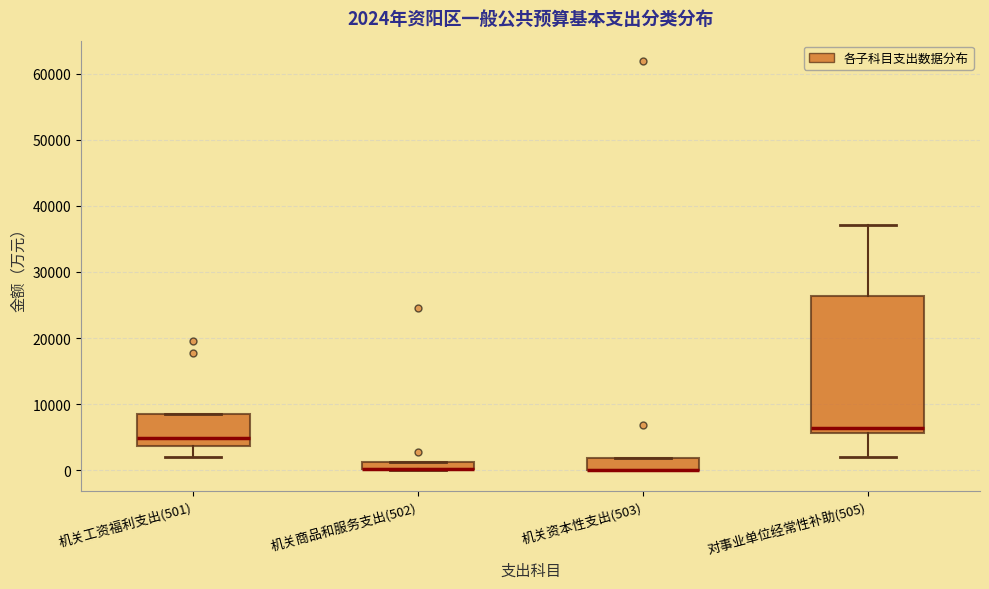

Which box is the tallest, from its lower edge to its upper edge?

对事业单位经常性补助(505)